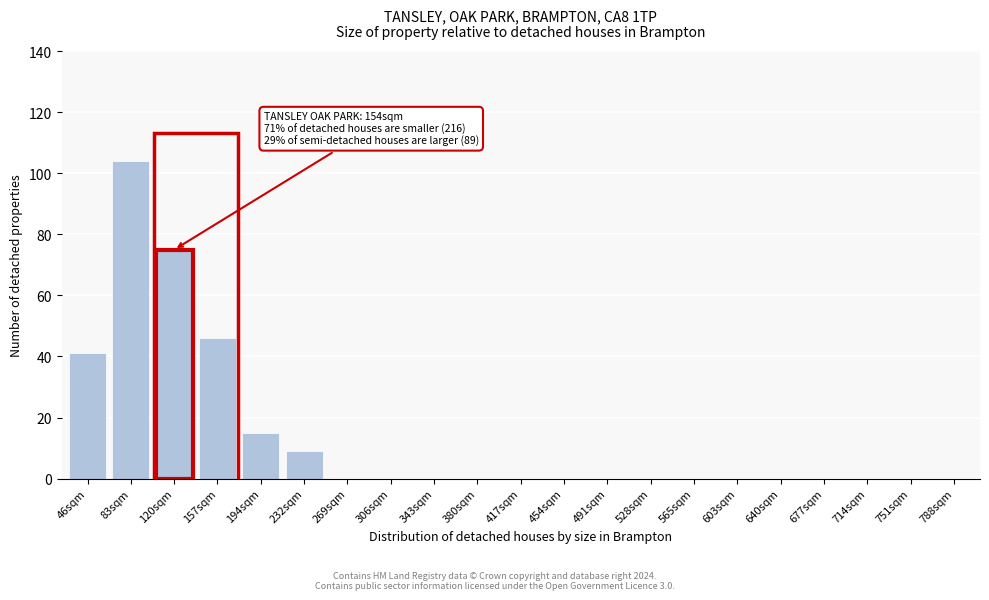

Reading left to right, extract all data points from this chart.

46sqm=41	83sqm=104	120sqm=75	157sqm=46	194sqm=15	232sqm=9	269sqm=0	306sqm=0	343sqm=0	380sqm=0	417sqm=0	454sqm=0	491sqm=0	528sqm=0	565sqm=0	603sqm=0	640sqm=0	677sqm=0	714sqm=0	751sqm=0	788sqm=0